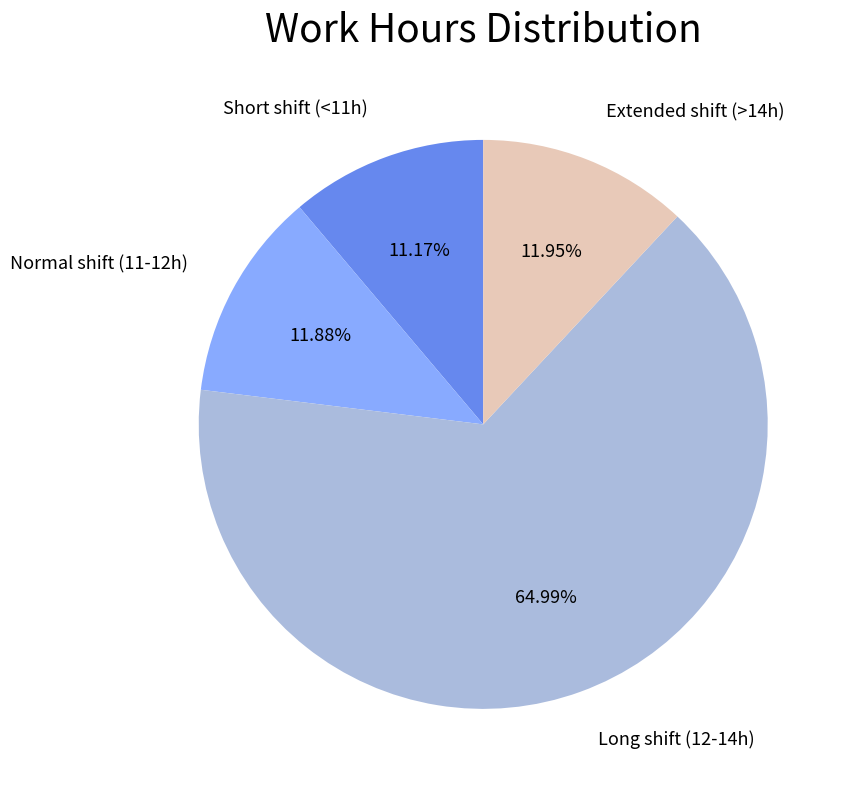

Is there any slice that represents more than half of the pie?

Yes